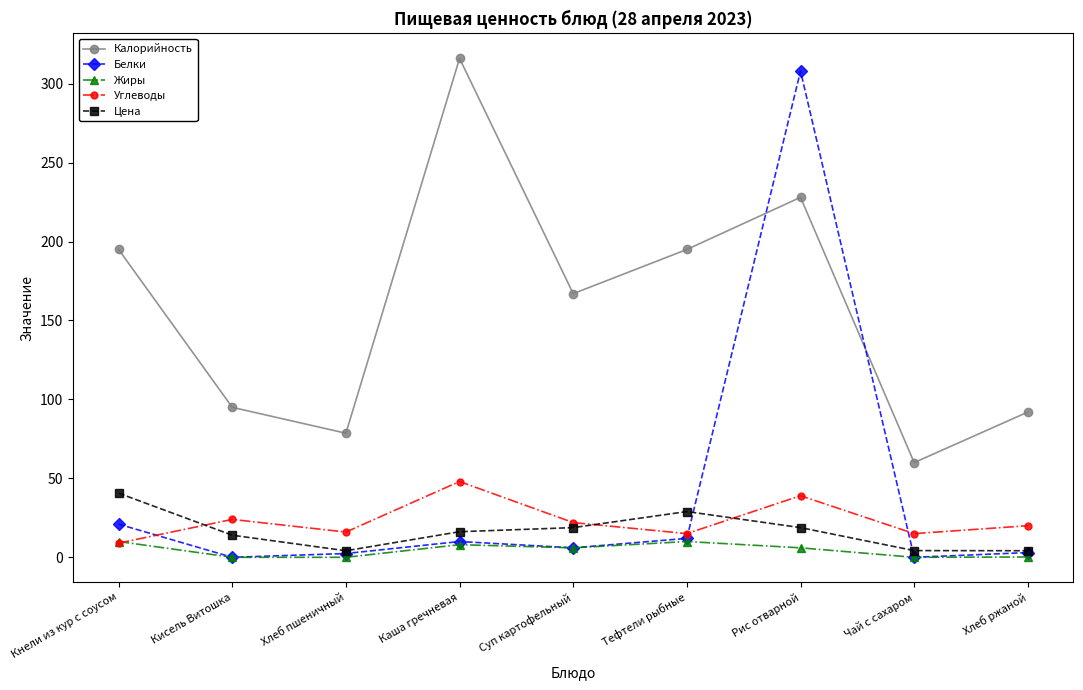

What is the label of the 4th point from the left?

Каша гречневая